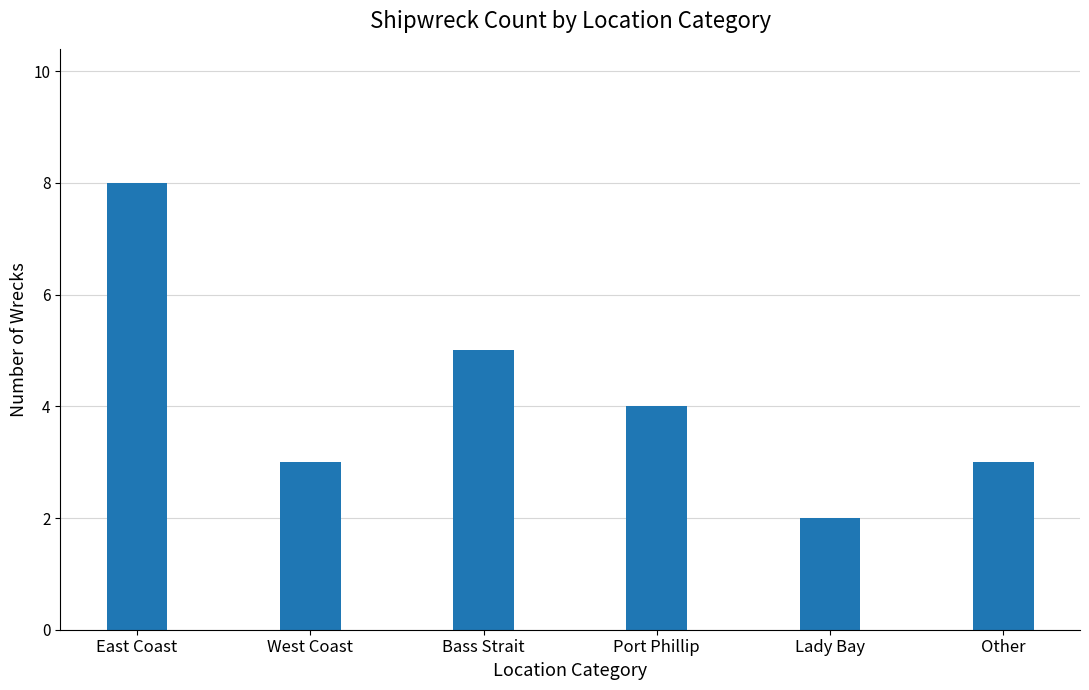

What is the label of the 6th bar from the right?

East Coast